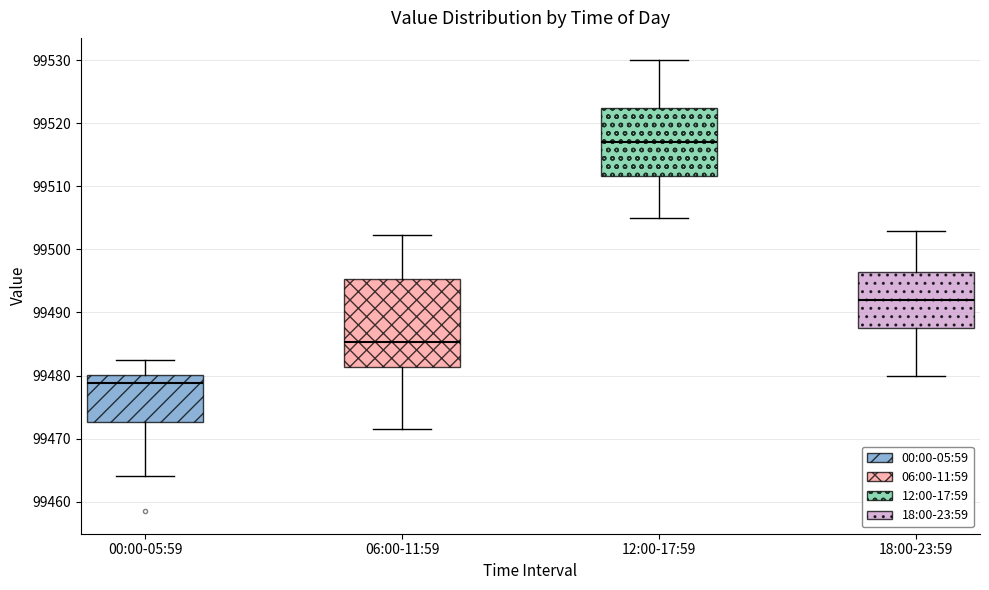

Where does the upper whisker of the box for 06:00-11:59 end on the y-axis? The values are not printed on the chart, so give them approximately, as read against the axis.

99502